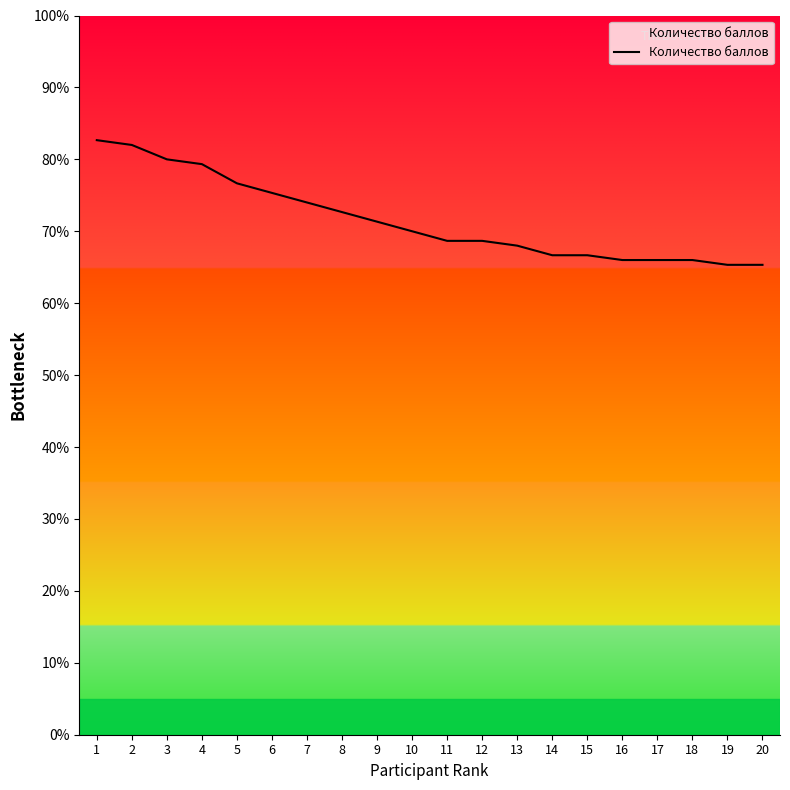

Reading left to right, what are all the values shown in this chart?

82.7	82.0	80.0	79.3	76.7	75.3	74.0	72.7	71.3	70.0	68.7	68.7	68.0	66.7	66.7	66.0	66.0	66.0	65.3	65.3